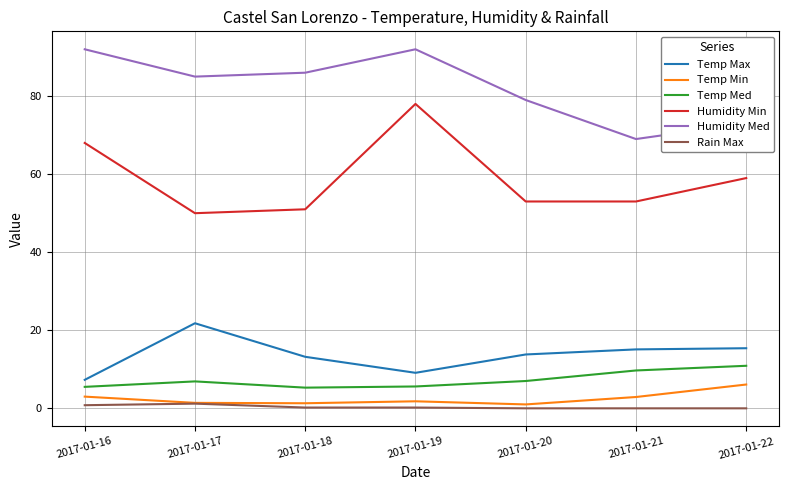

The Humidity Min series shows 68.0 at 2017-01-16. True or false?

True